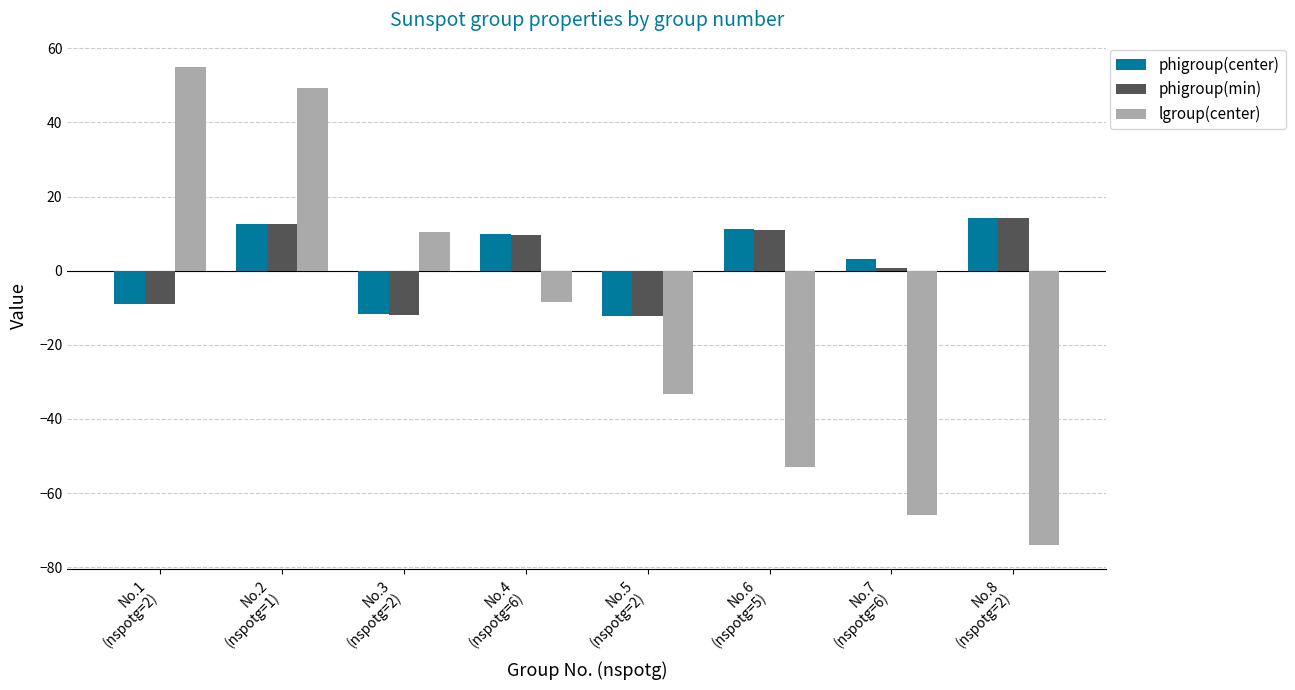

Rank the categories by lgroup(center) value from lowest to highest.

No.8
(nspotg=2), No.7
(nspotg=6), No.6
(nspotg=5), No.5
(nspotg=2), No.4
(nspotg=6), No.3
(nspotg=2), No.2
(nspotg=1), No.1
(nspotg=2)